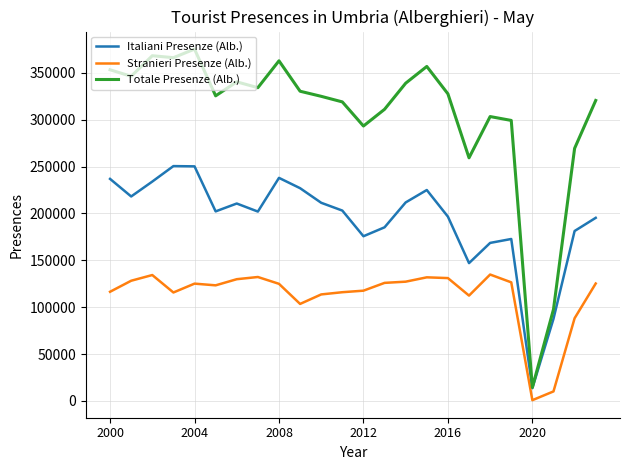

True or false: Stranieri Presenze (Alb.) and Totale Presenze (Alb.) cross at least once.

False